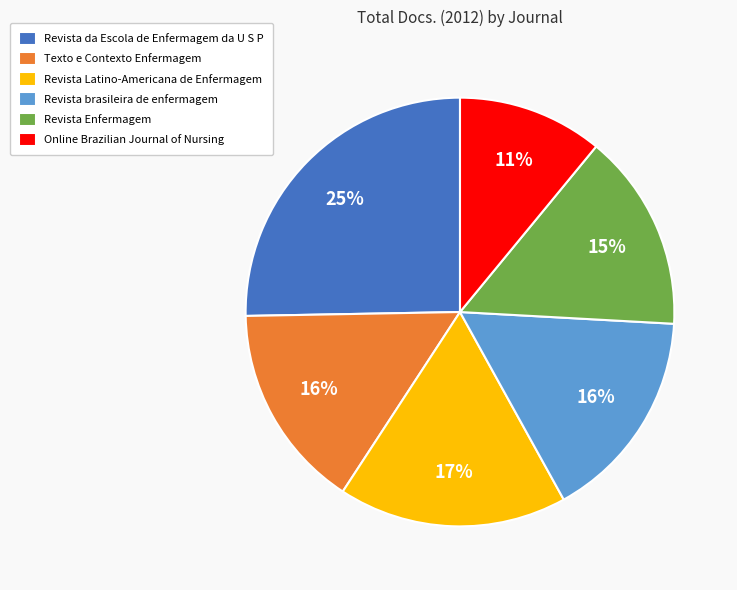

Does Online Brazilian Journal of Nursing represent more than half of the total?

No